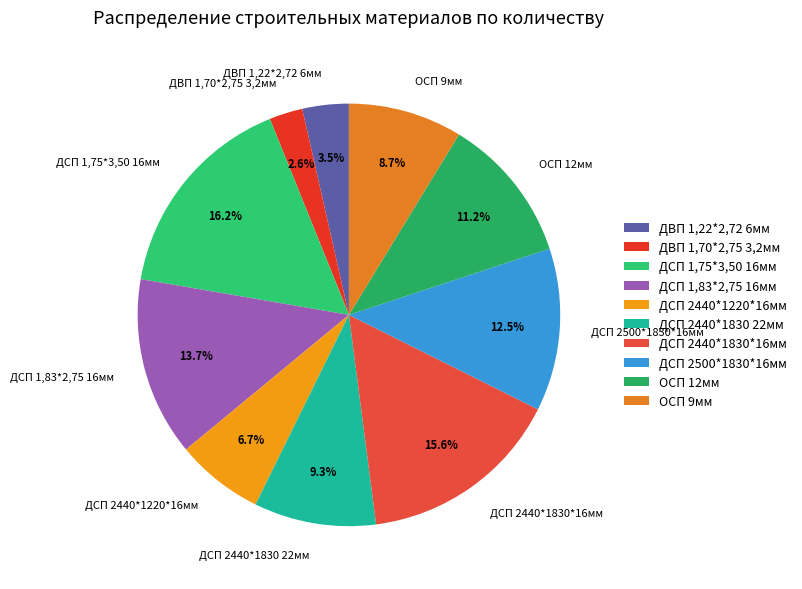

What is the smallest slice in the pie chart?

ДВП 1,70*2,75 3,2мм